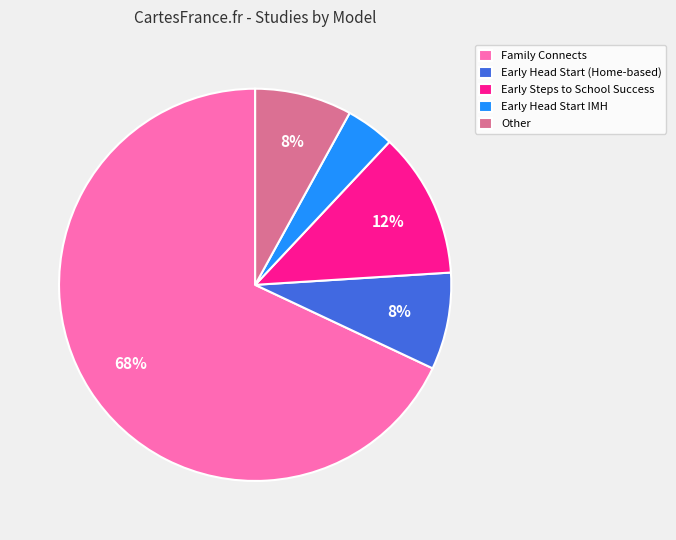

Combined, do Early Head Start (Home-based) and Family Connects account for over 50%?

Yes